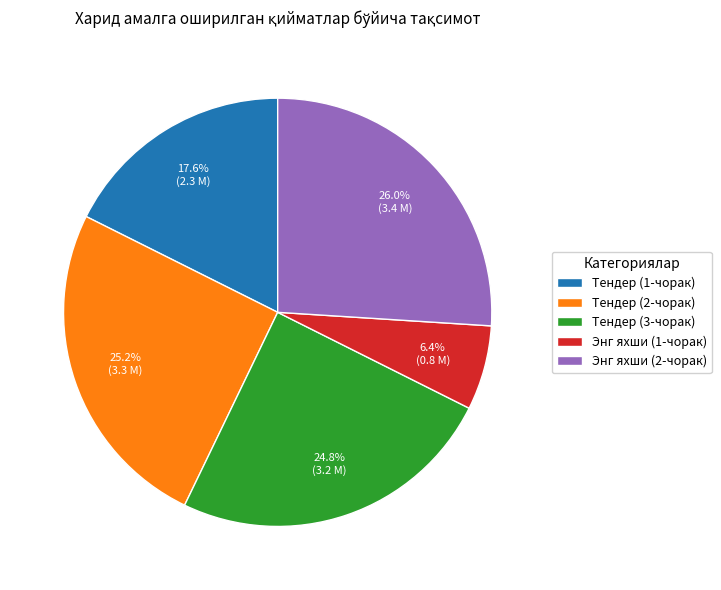

To the nearest percent, what is the difference between the largest and smallest slice percentages?

20%